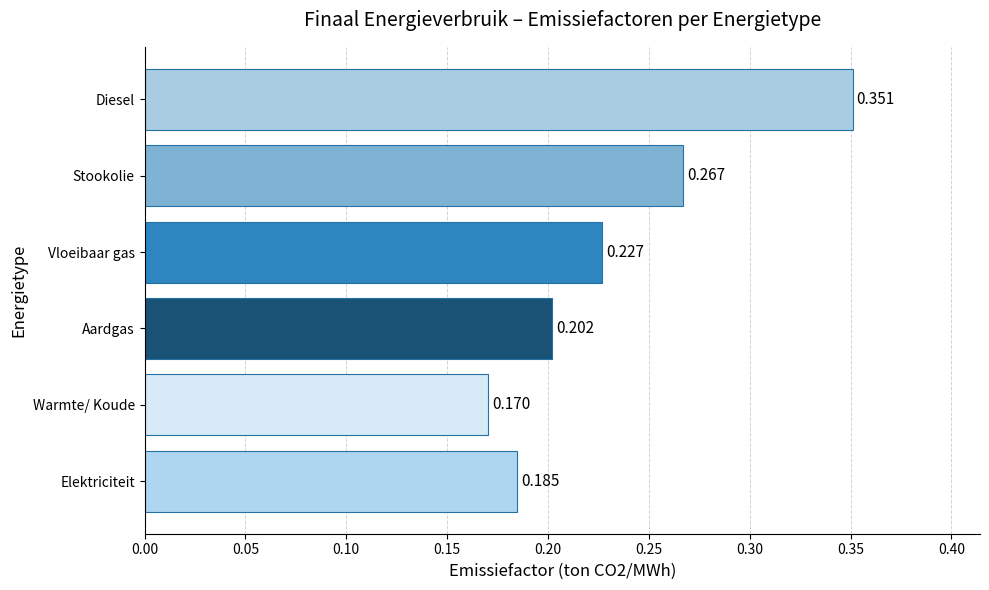

Rank the categories by value from lowest to highest.

Warmte/ Koude, Elektriciteit, Aardgas, Vloeibaar gas, Stookolie, Diesel